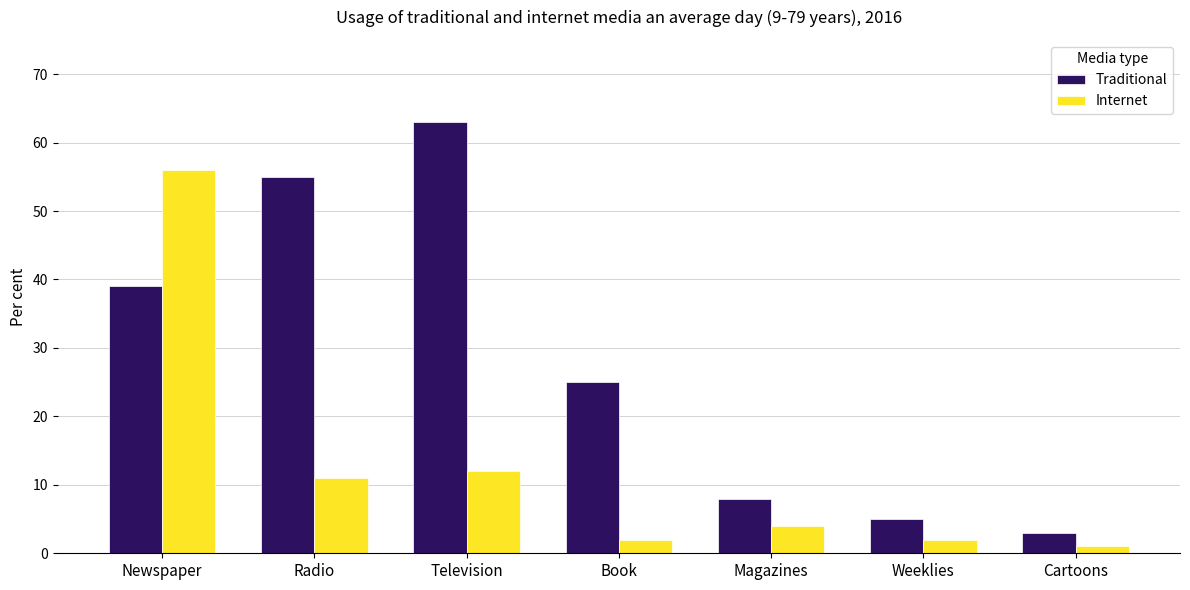

What is the label of the 4th bar from the right?

Book